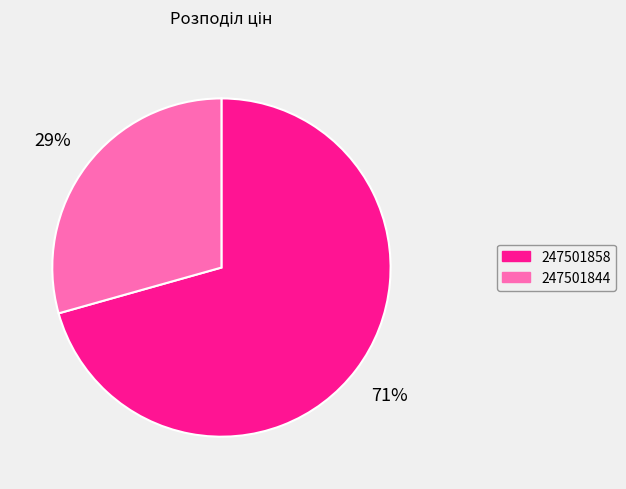

How many segments does this pie chart have?

2